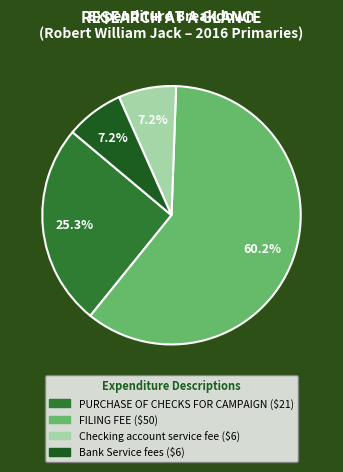

To the nearest percent, what is the difference between the largest and smallest slice percentages?

53%